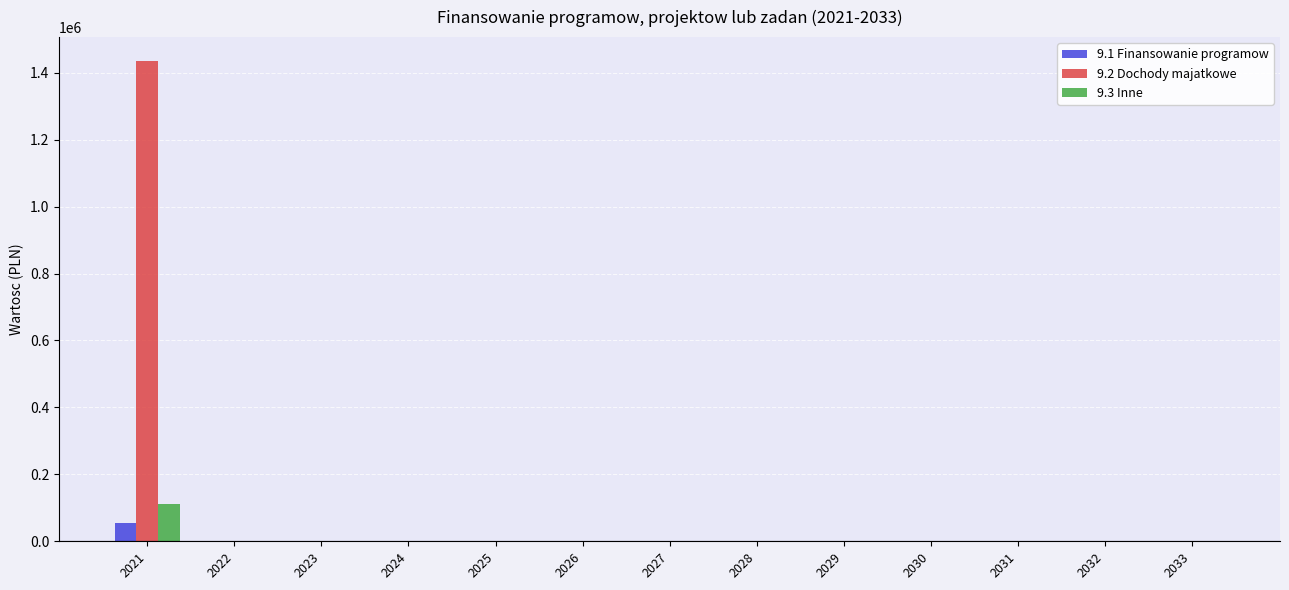

How many values in the 9.3 Inne series exceed 0?

1